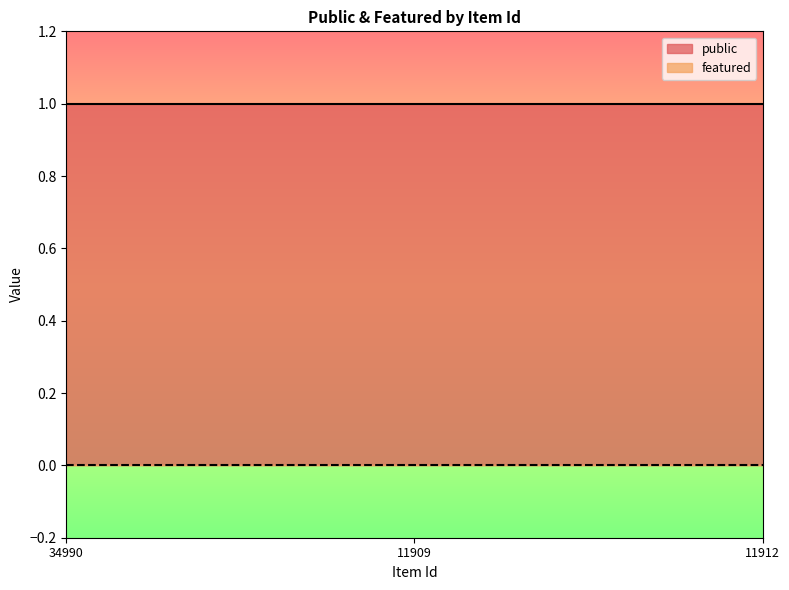

List the series in order of their overall mean, lowest first.

featured, public